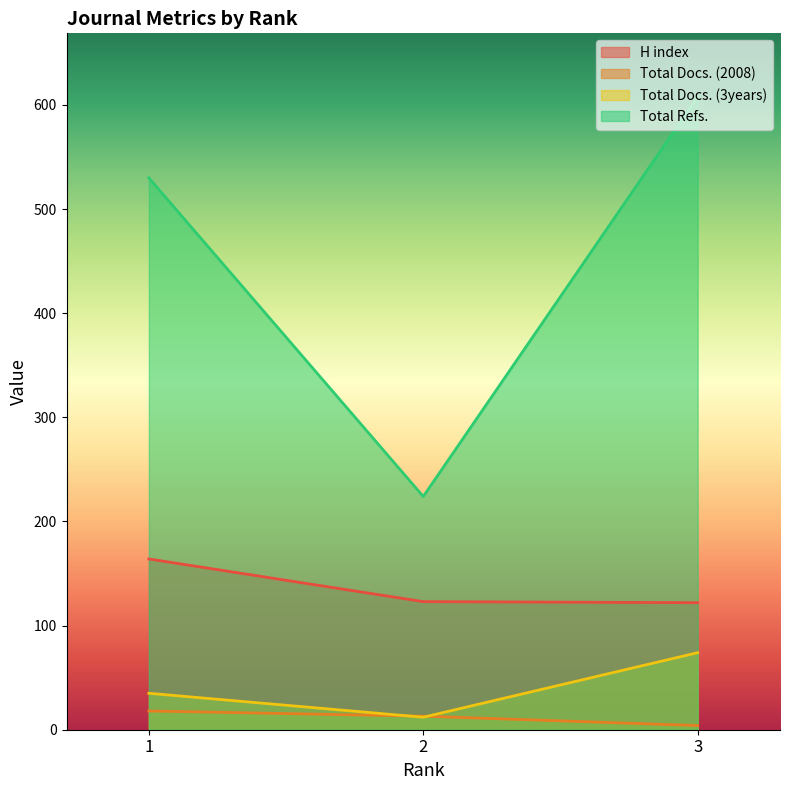

How many lines are shown in the chart?

4